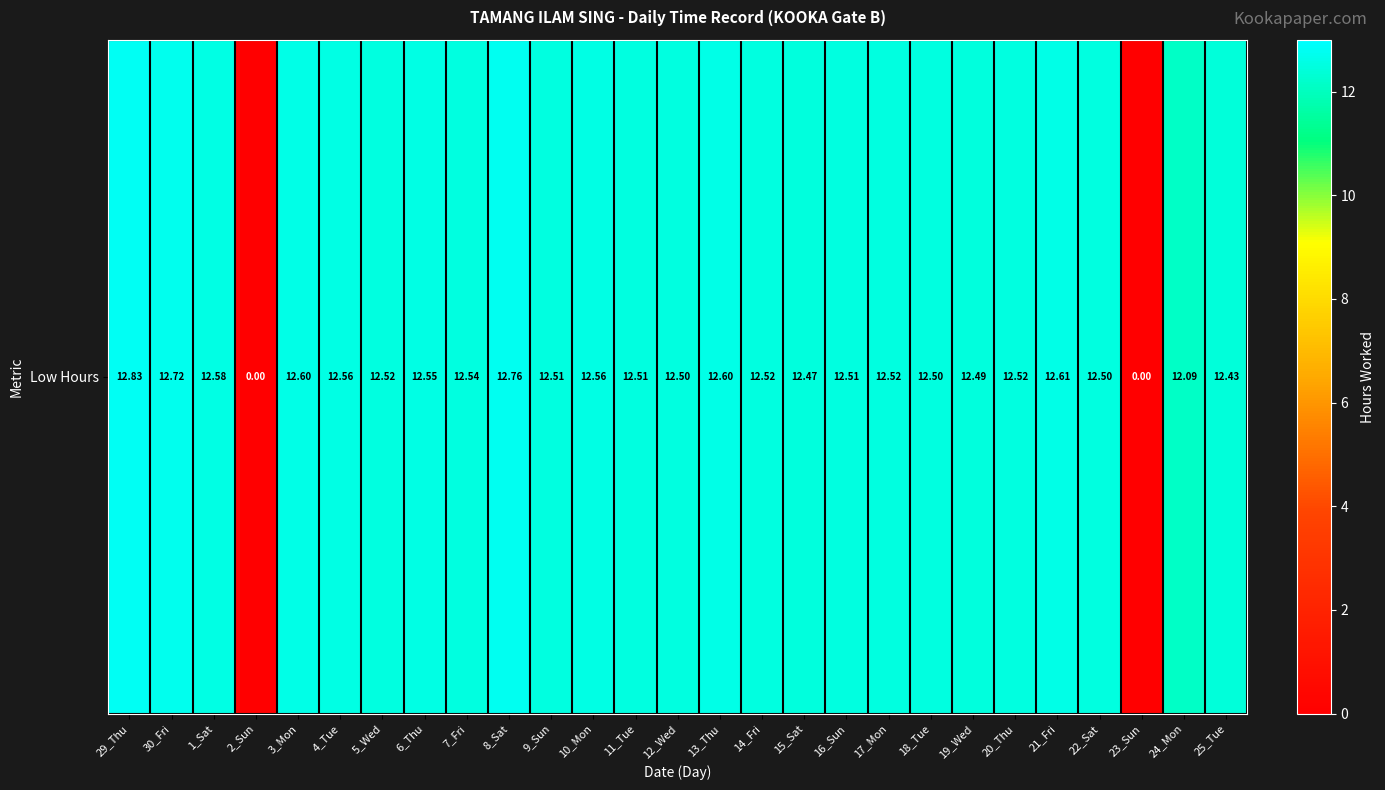

Is it true that the value at 7_Fri is 19.4?

False